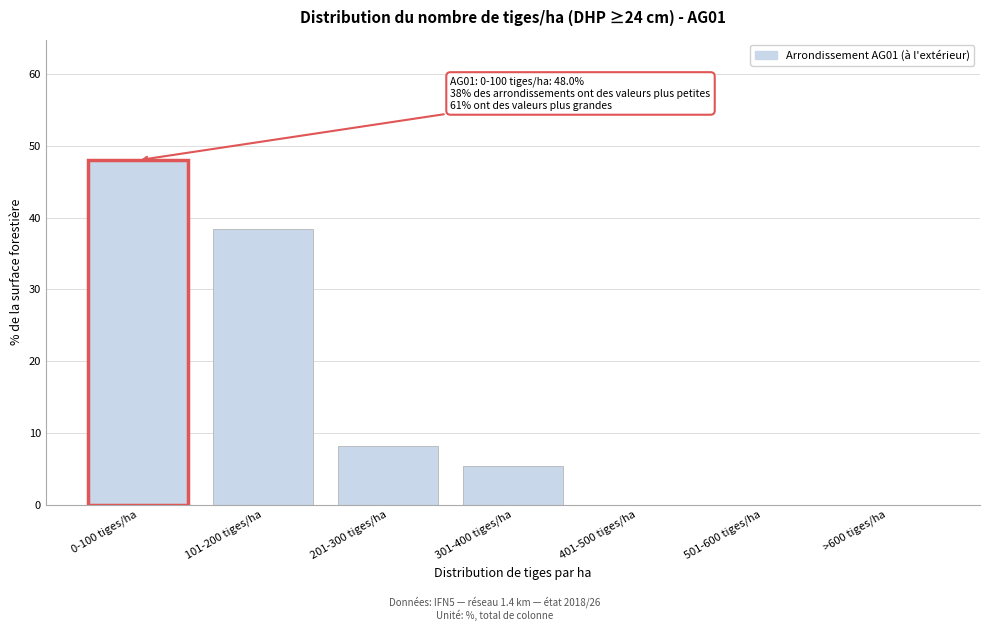

Reading left to right, list all the values displayed in this chart.

0-100 tiges/ha=48.0	101-200 tiges/ha=38.4	201-300 tiges/ha=8.2	301-400 tiges/ha=5.4	401-500 tiges/ha=0.0	501-600 tiges/ha=0.0	>600 tiges/ha=0.0